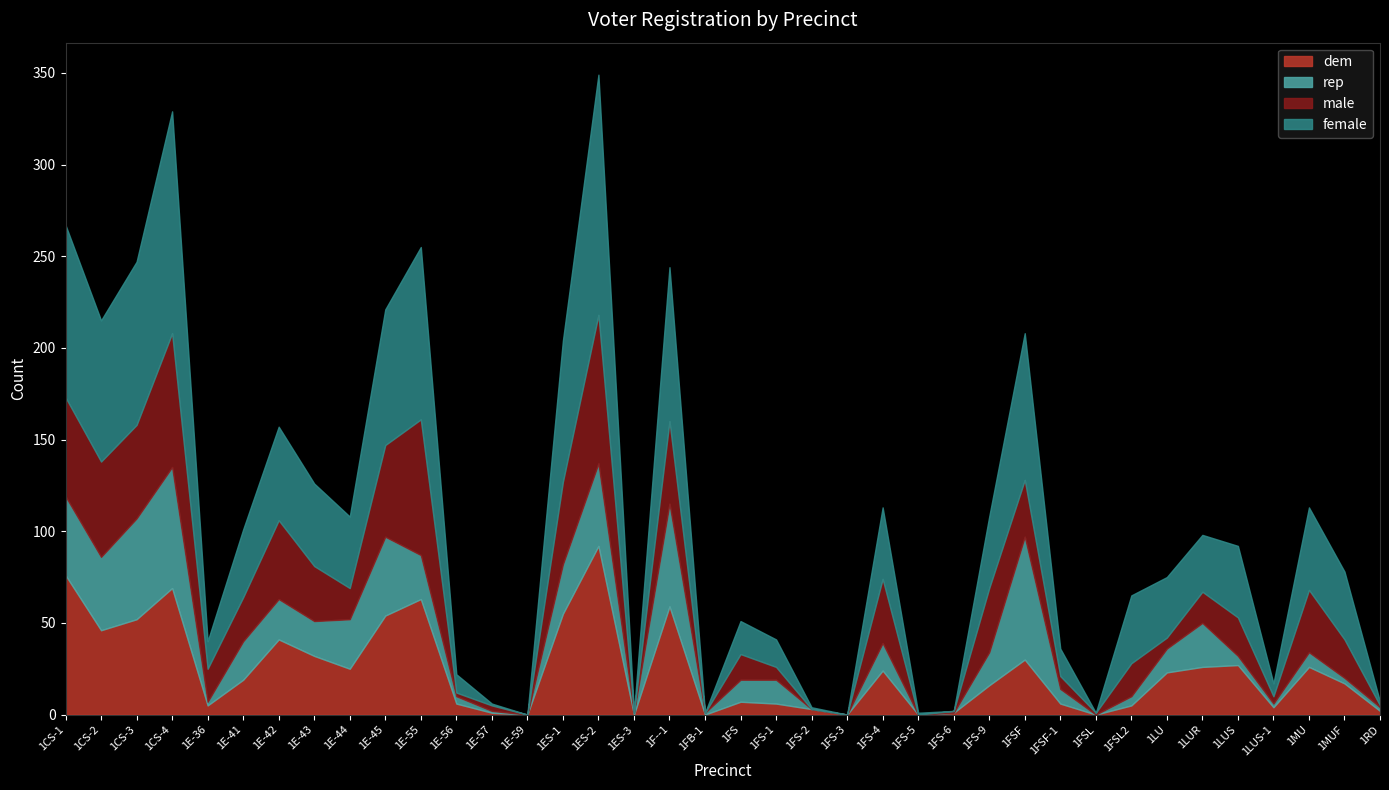

At 1MUF, list the series in order from smallest to largest.

rep, dem, male, female